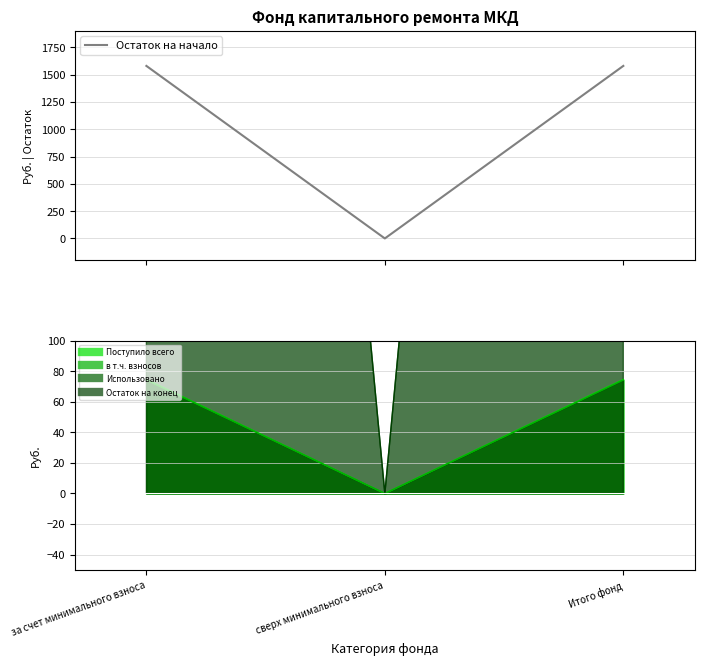

Which category has the highest value across all series?

за счет минимального взноса